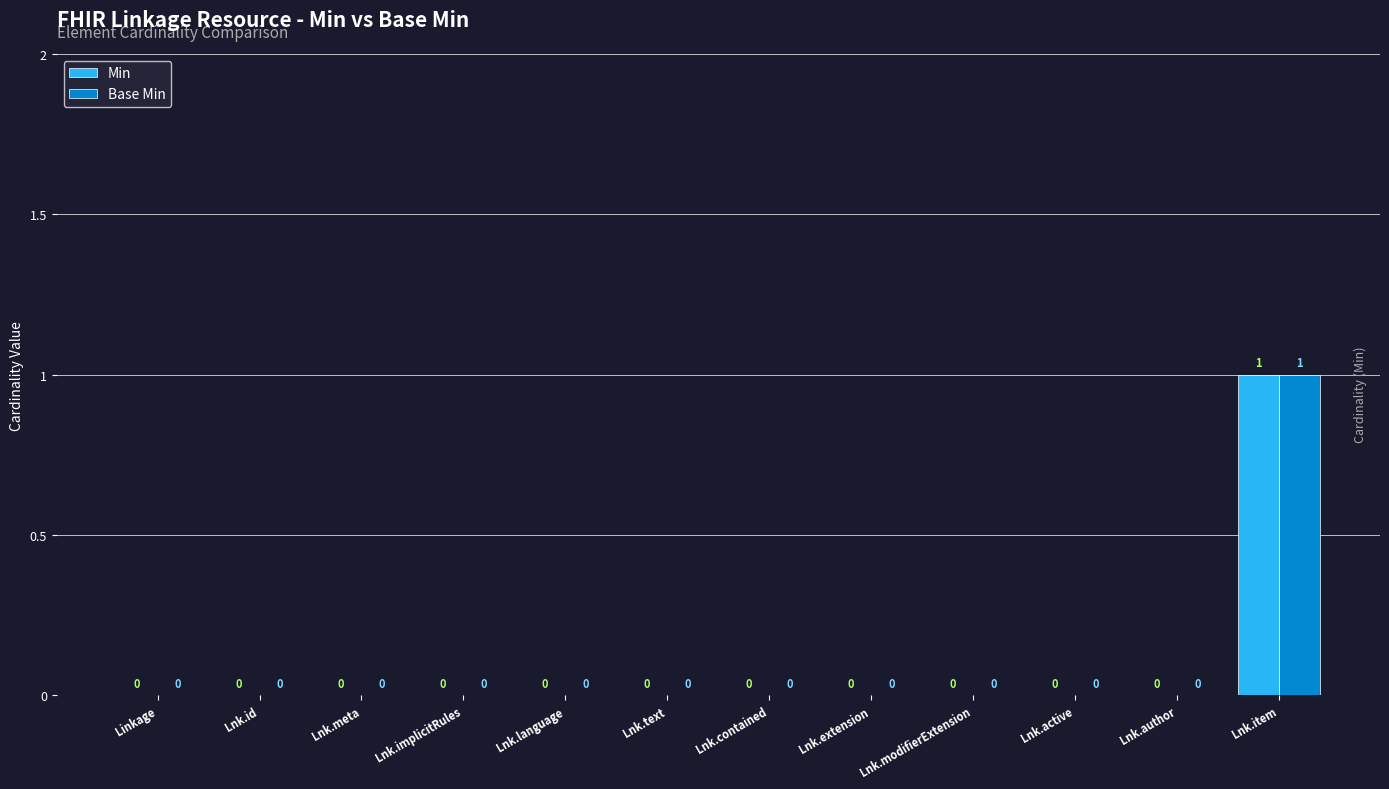

Count the number of categories in the chart.

12